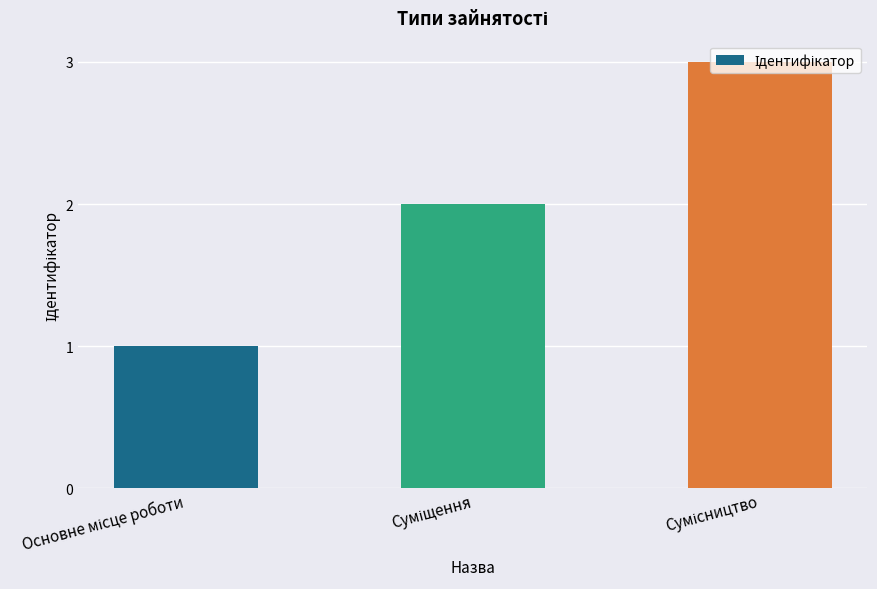

What is the maximum value shown in the chart?

3